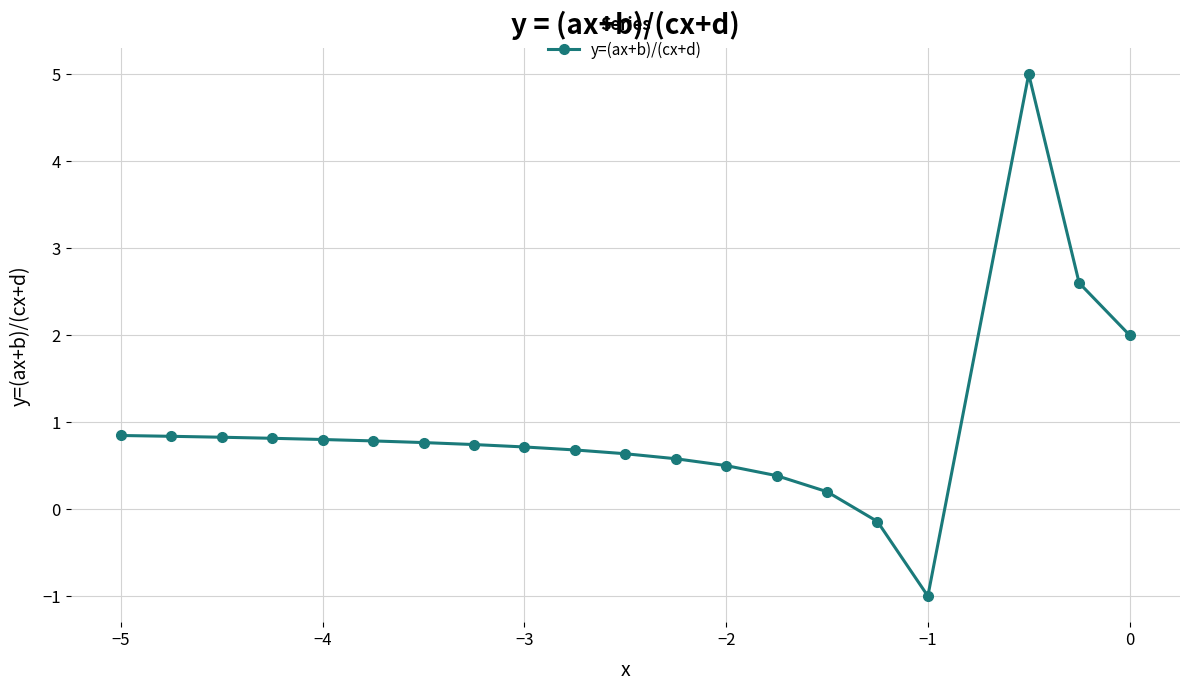

What is the sum of all values?

18.6